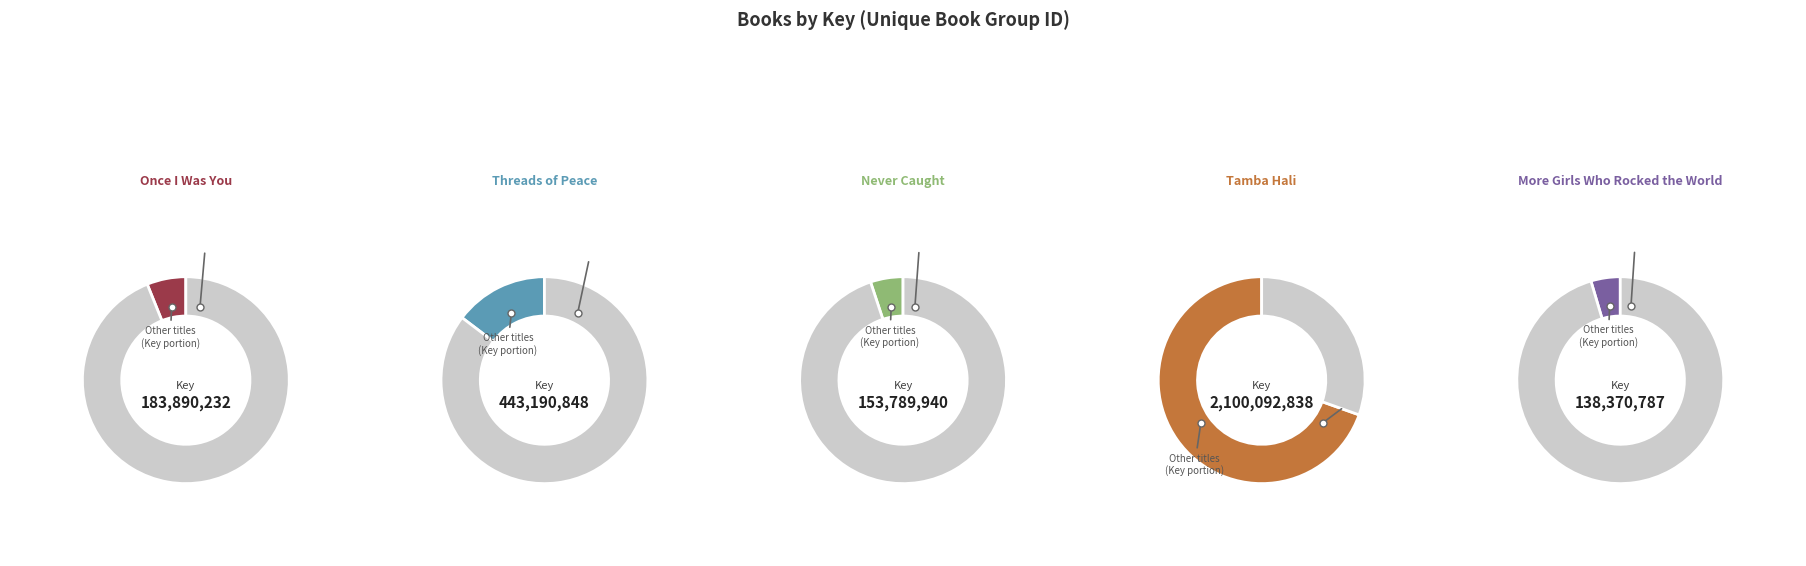

Rank the categories by value from highest to lowest.

Tamba Hali, Threads of Peace, Once I Was You, Never Caught, More Girls Who Rocked the World